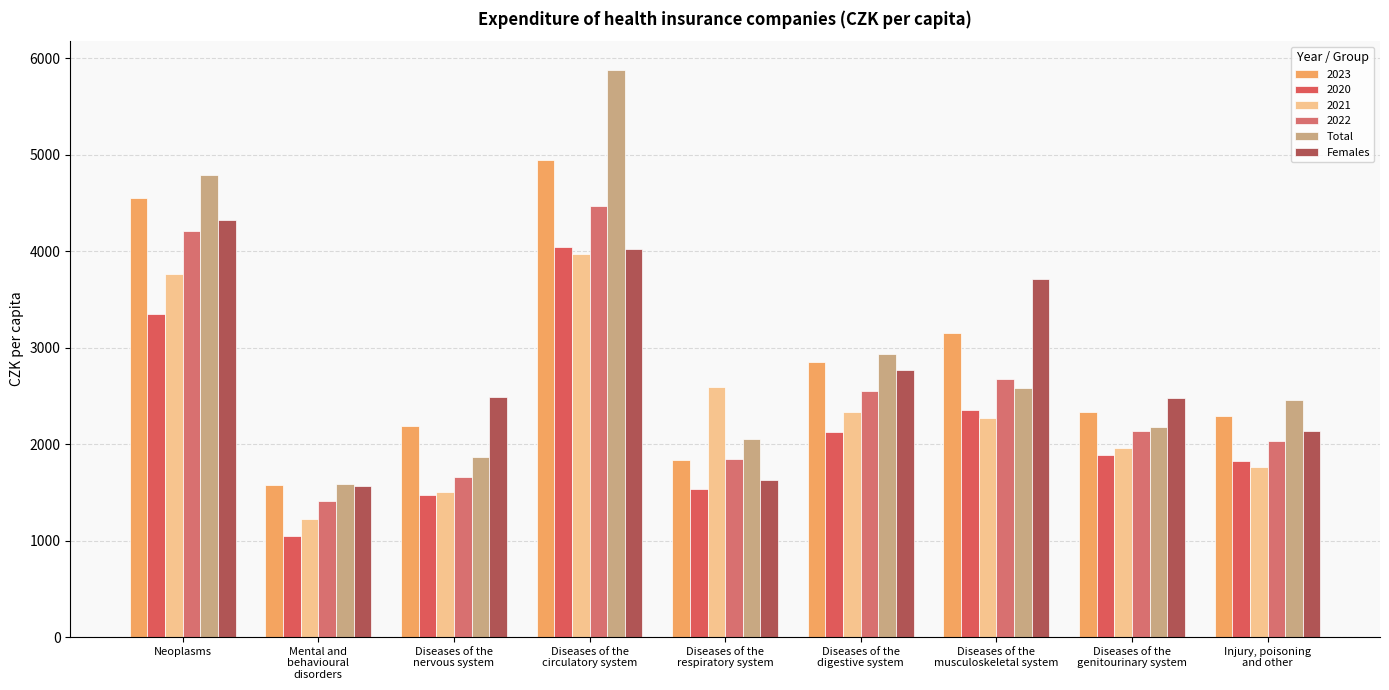

Are the bars grouped side by side (vs. stacked)?

Yes